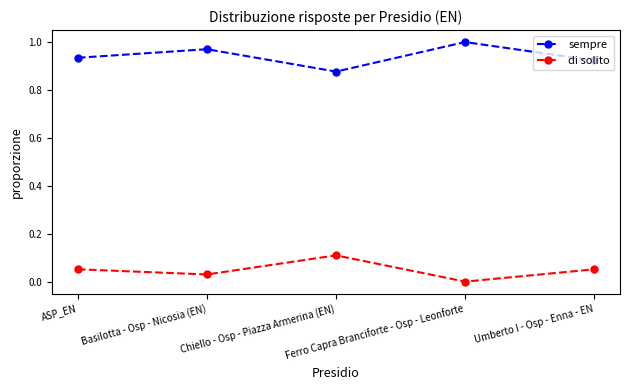

What position from the right is Ferro Capra Branciforte - Osp - Leonforte?

2